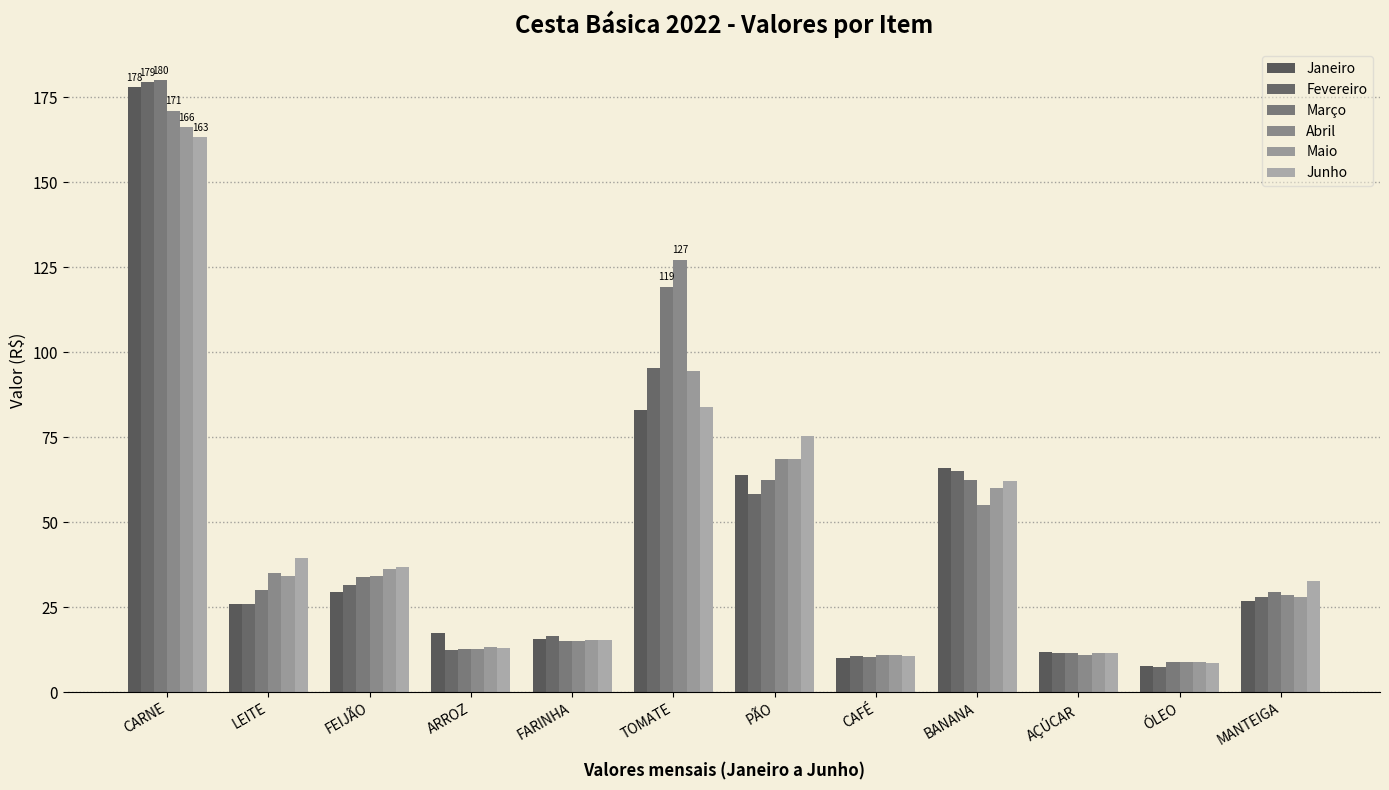

What is the sum of the Junho values at CAFÉ and PÃO?

85.9